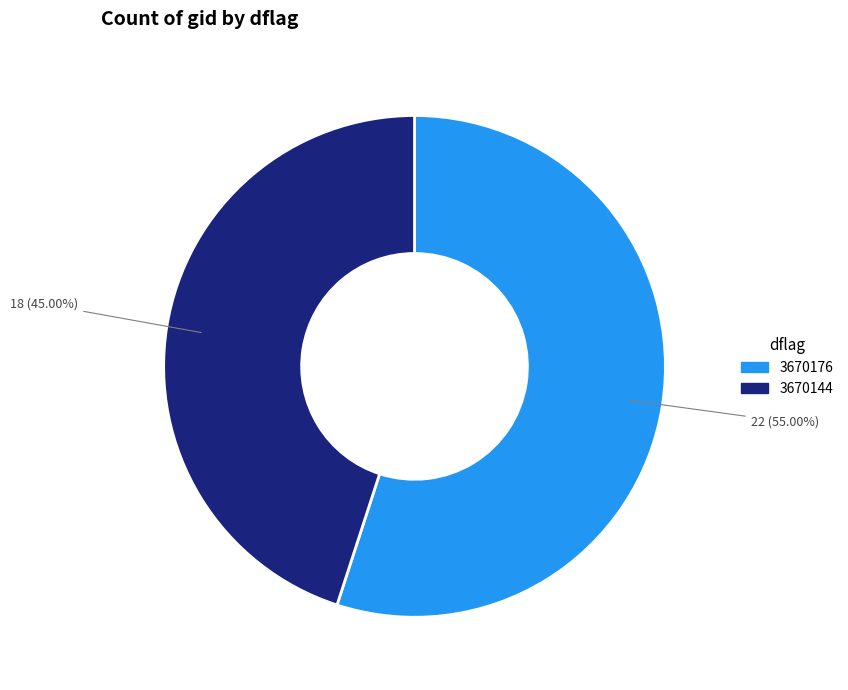

Does any single category account for the majority?

Yes